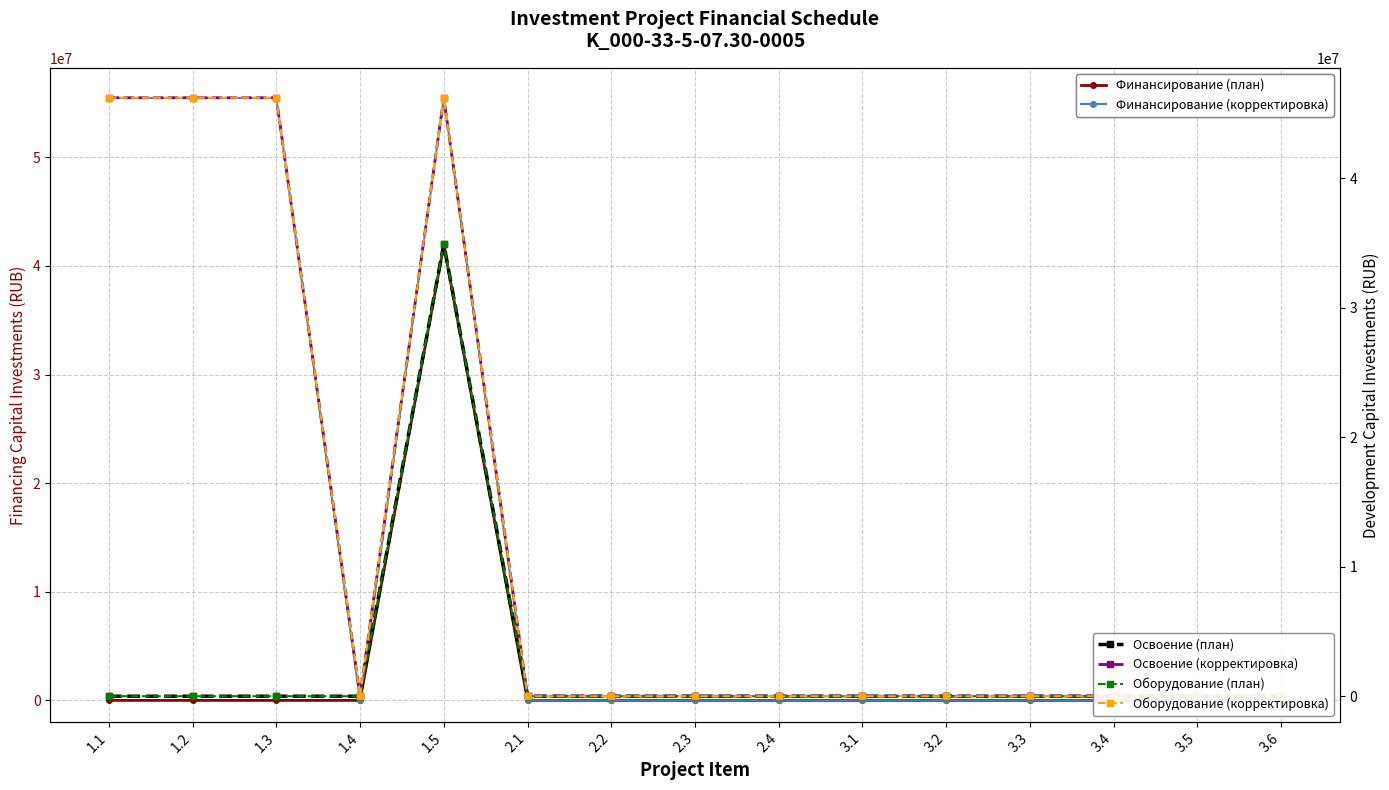

What position from the left is 2.2?

7